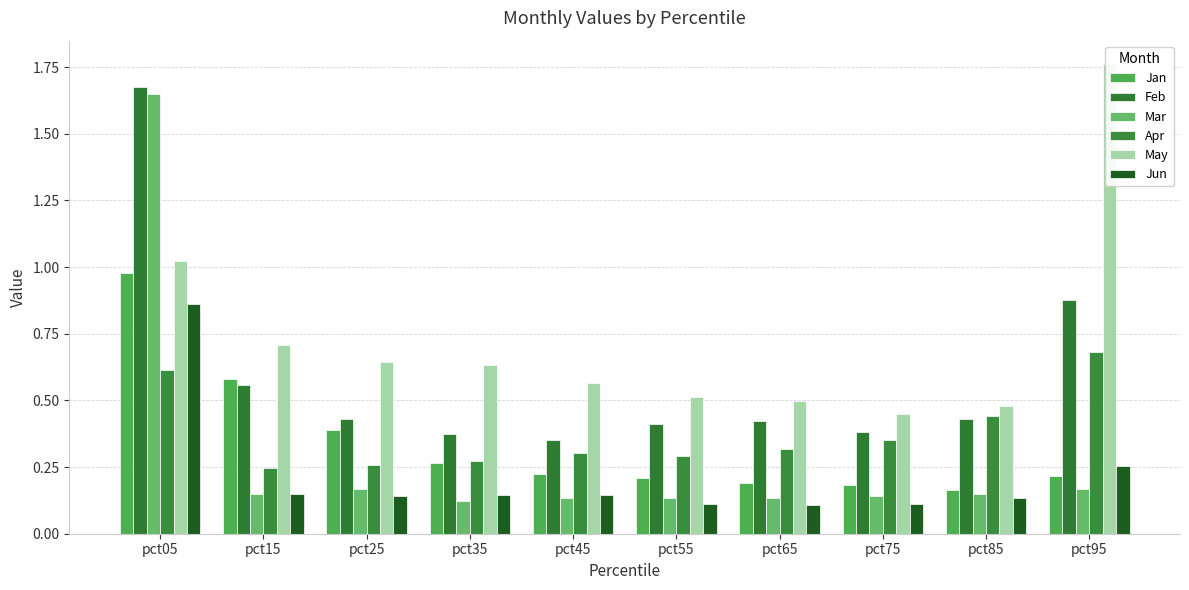

At how many categories does at least one series exceed 0?

10